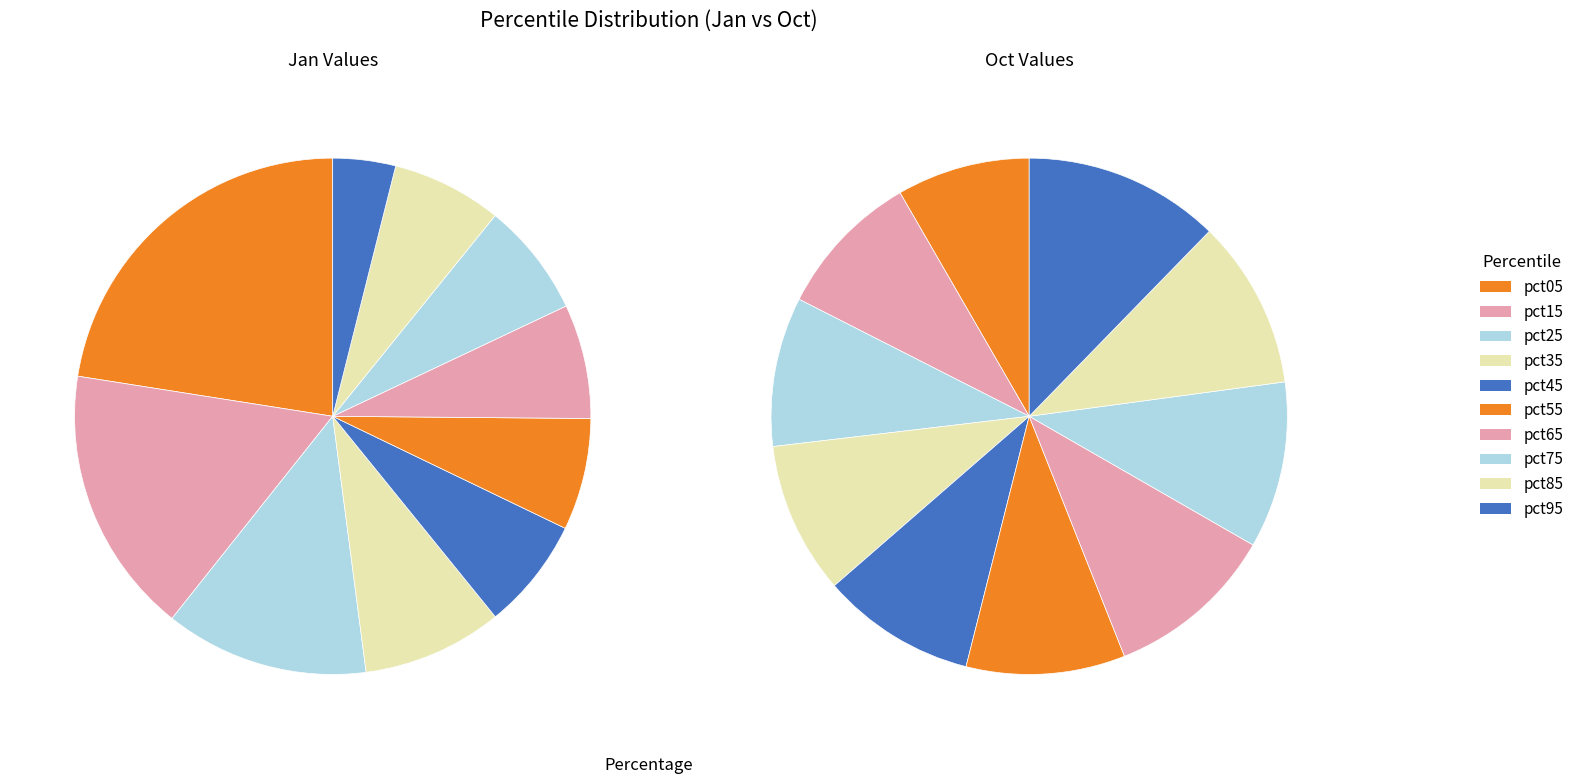

To the nearest percent, what is the average slice percentage?

10%